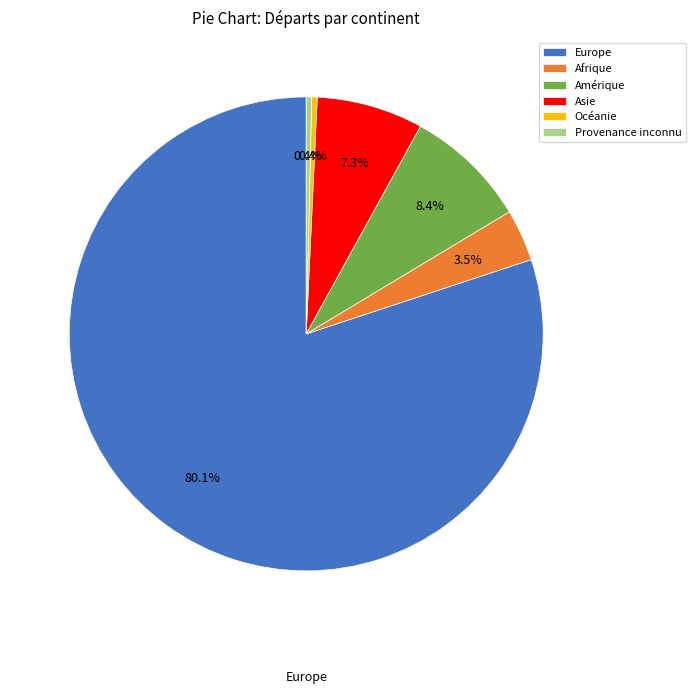

Which has a higher value, Europe or Provenance inconnu?

Europe